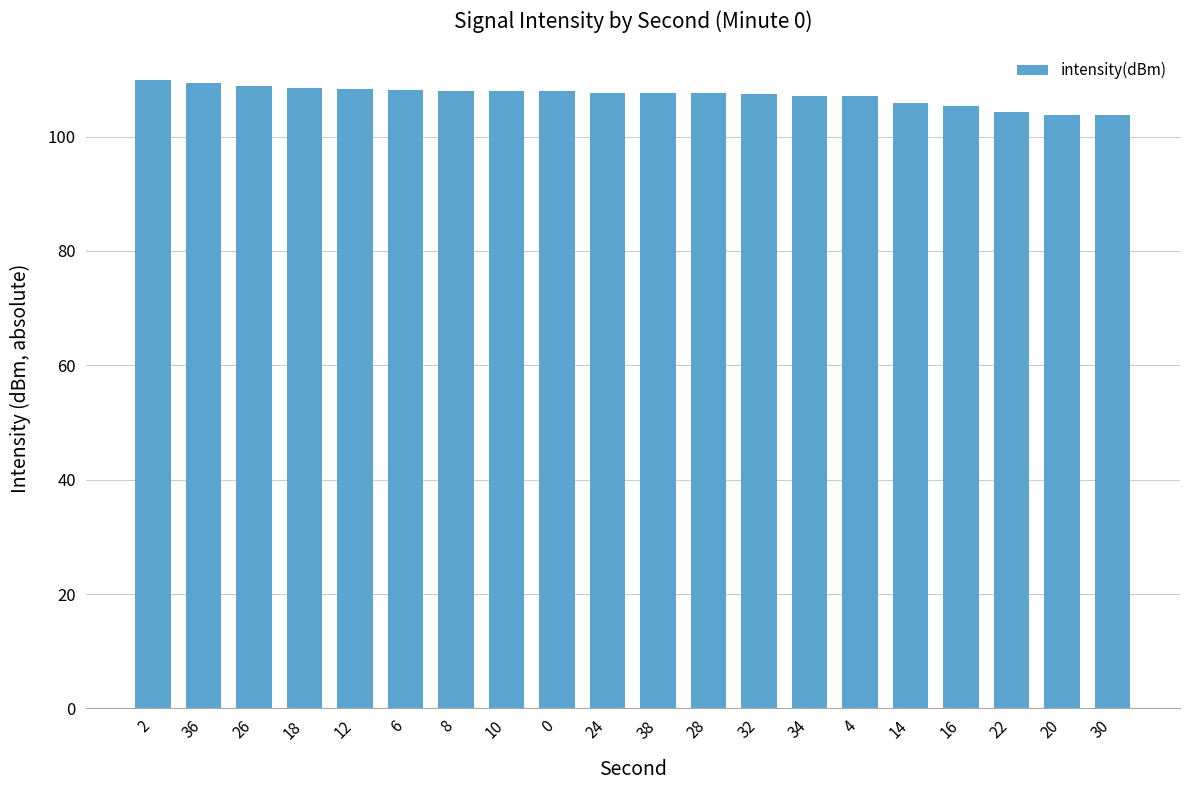

What is the minimum value shown in the chart?

103.8